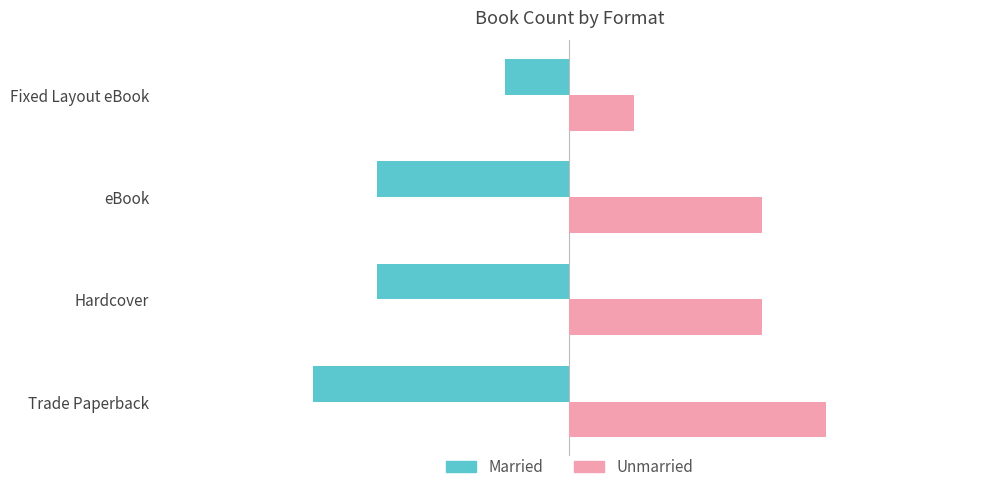

Which category has the lowest value in the Unmarried series?

Fixed Layout eBook